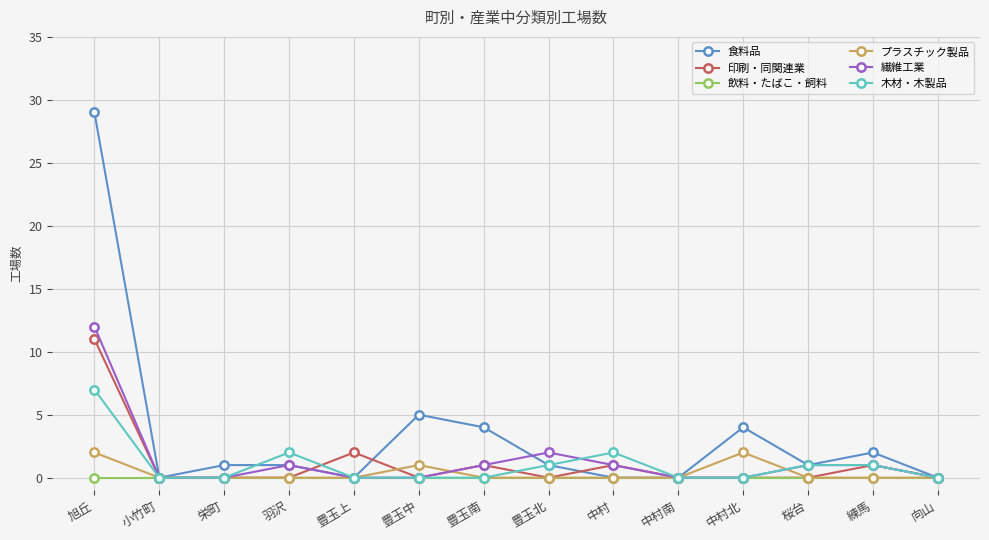

At which category is the sum across all series the highest?

旭丘